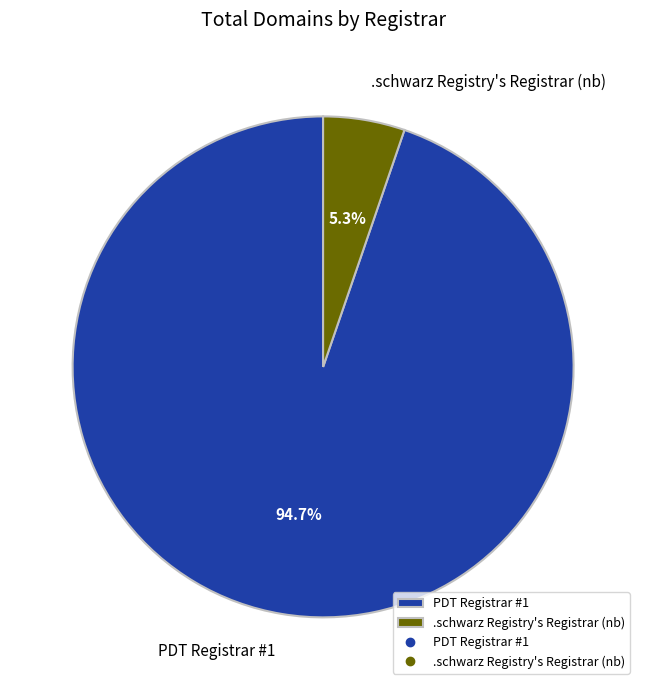

To the nearest percent, what portion does PDT Registrar #1 represent?

95%